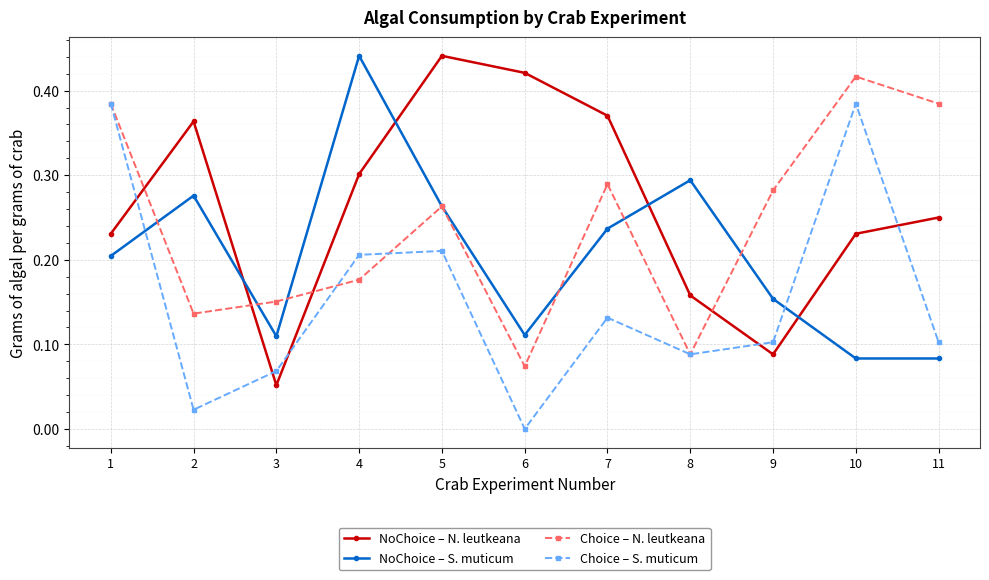

At which label does NoChoice – S. muticum reach its peak?

4